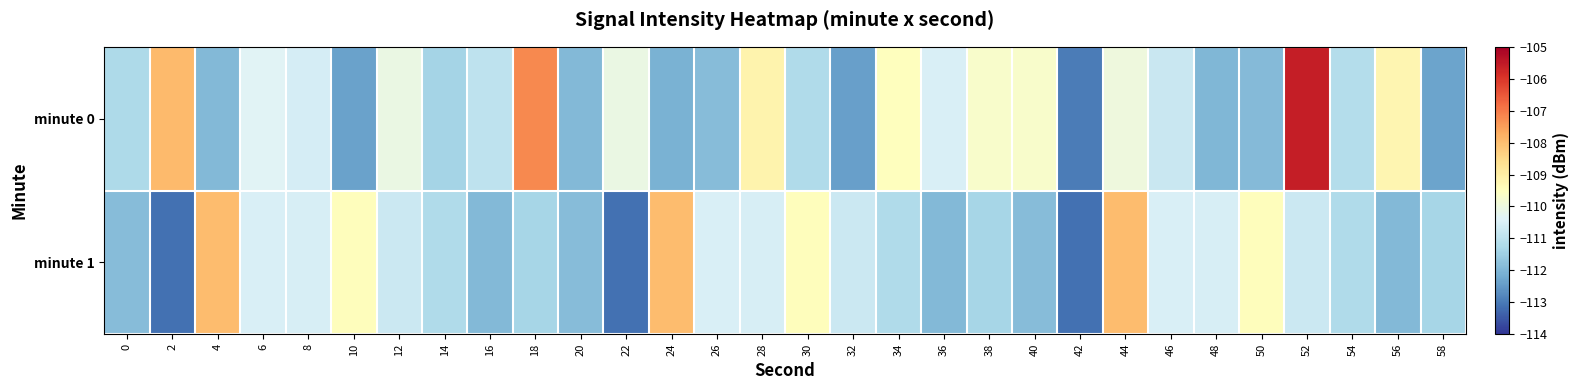

At how many categories does at least one series exceed -109?

6